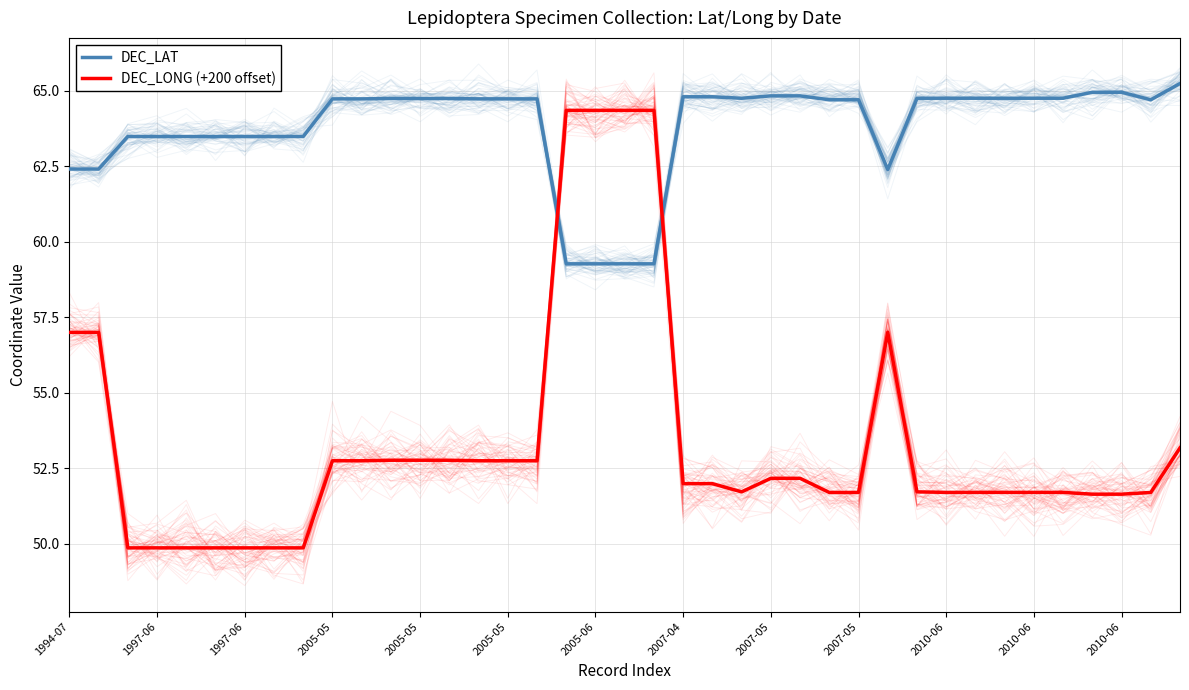

Which series changed the most between 2007-05 and 13?

DEC_LONG (+200 offset)